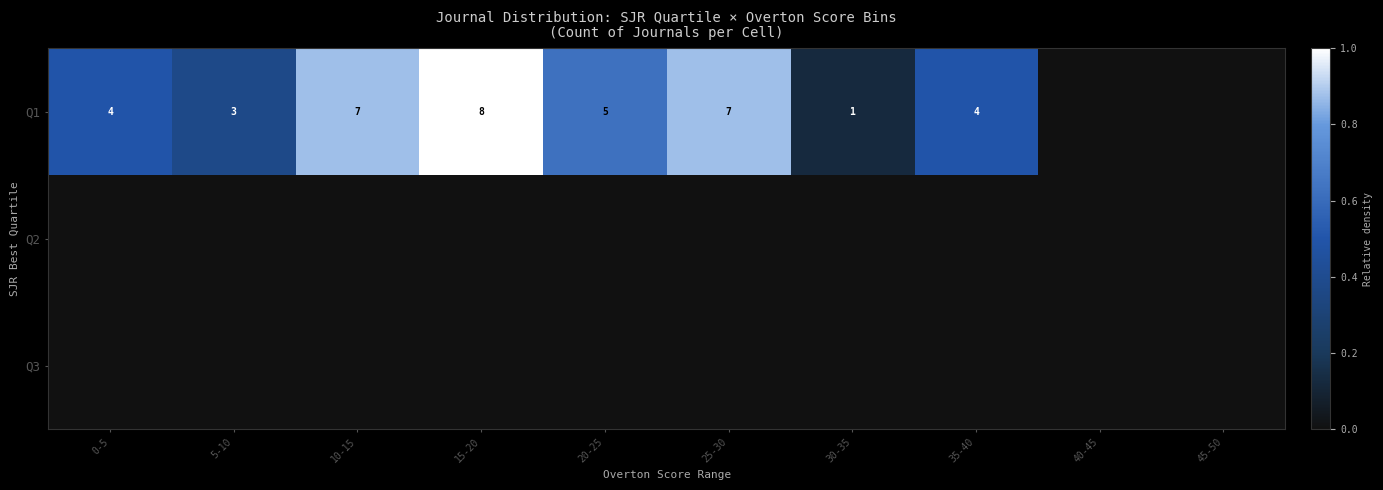

True or false: Q1 has a value of 10 at 25-30.

False